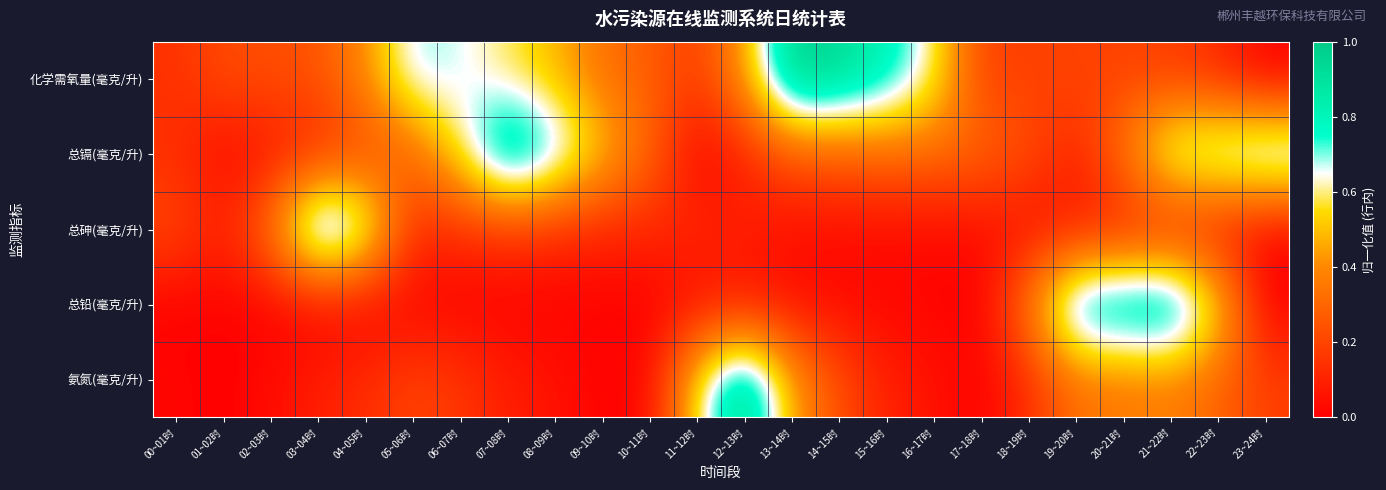

Which series has the widest spread of values?

化学需氧量(毫克/升)